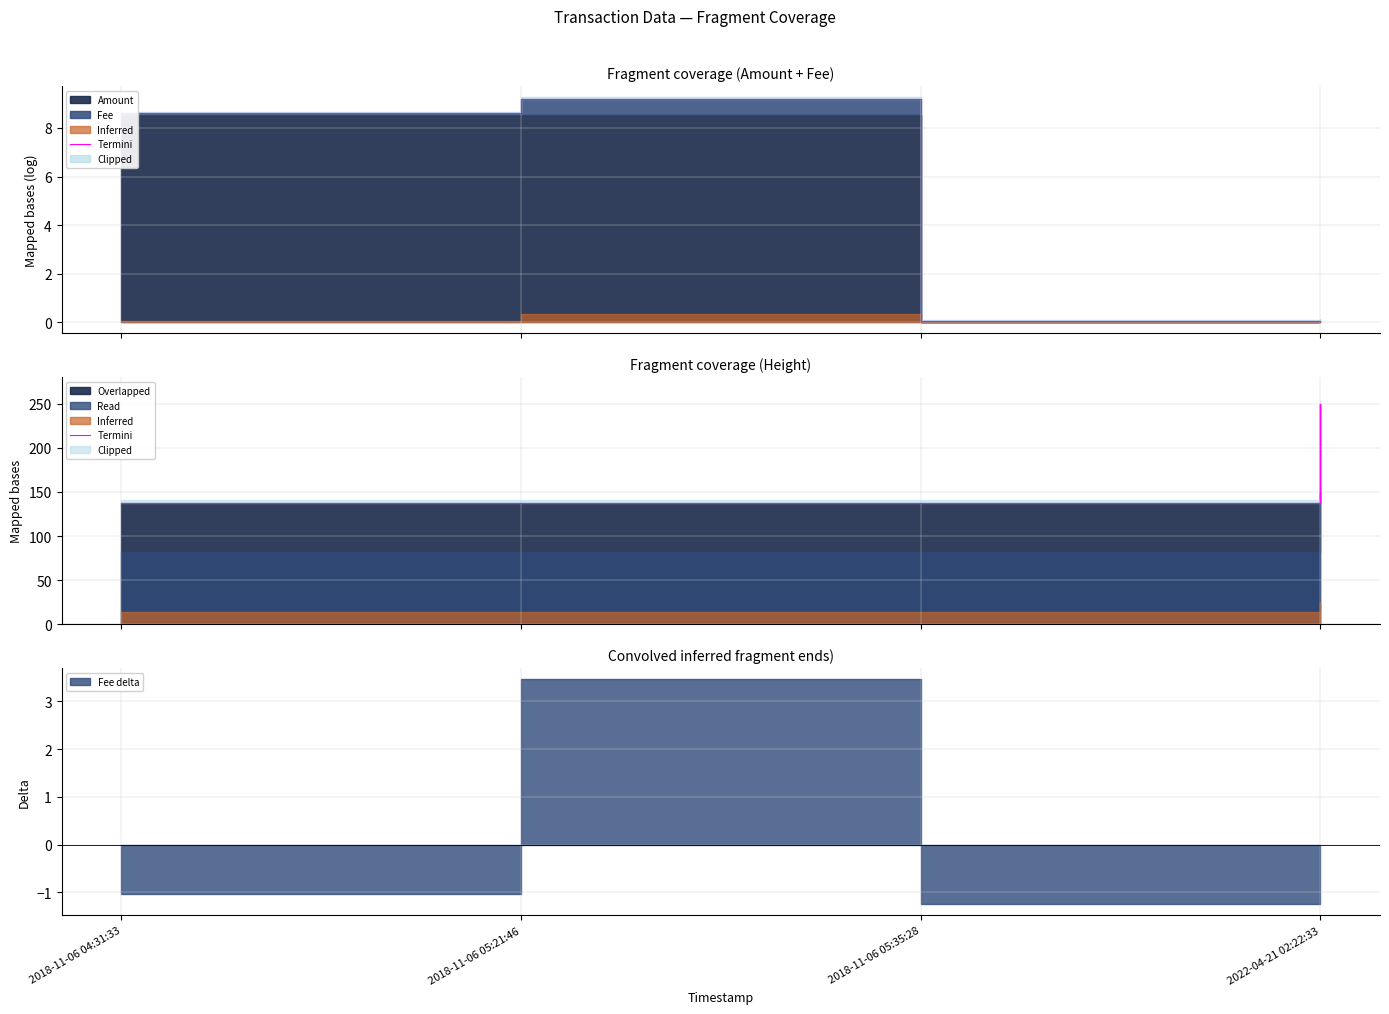

Reading right to left, what are all the values shown in this chart?

2022-04-21 02:22:33=250.0	2018-11-06 05:35:28=137.5	2018-11-06 05:21:46=137.5	2018-11-06 04:31:33=137.5